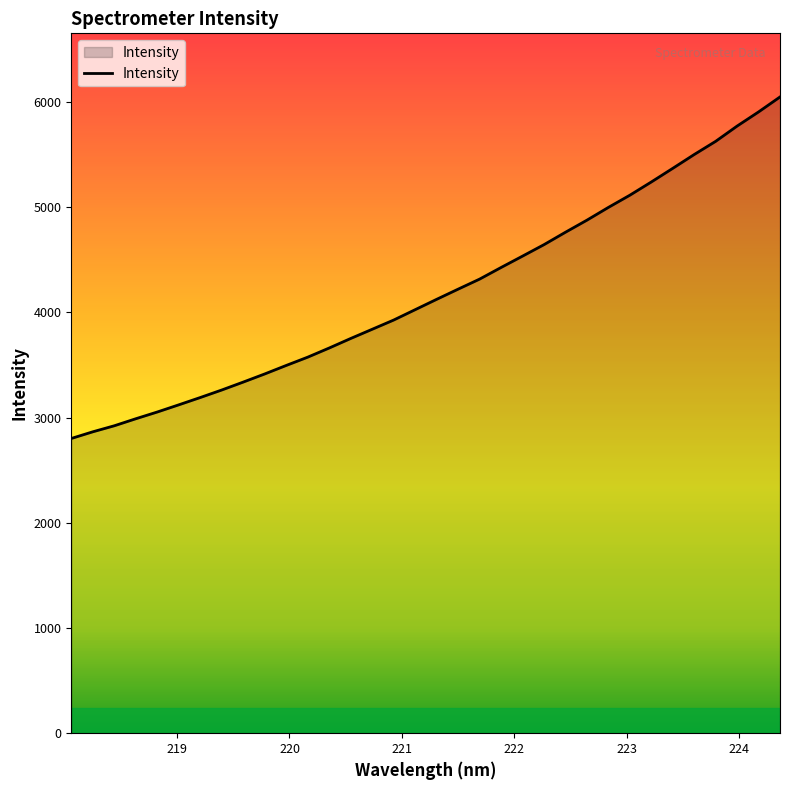

What is the smallest value displayed?

2801.5